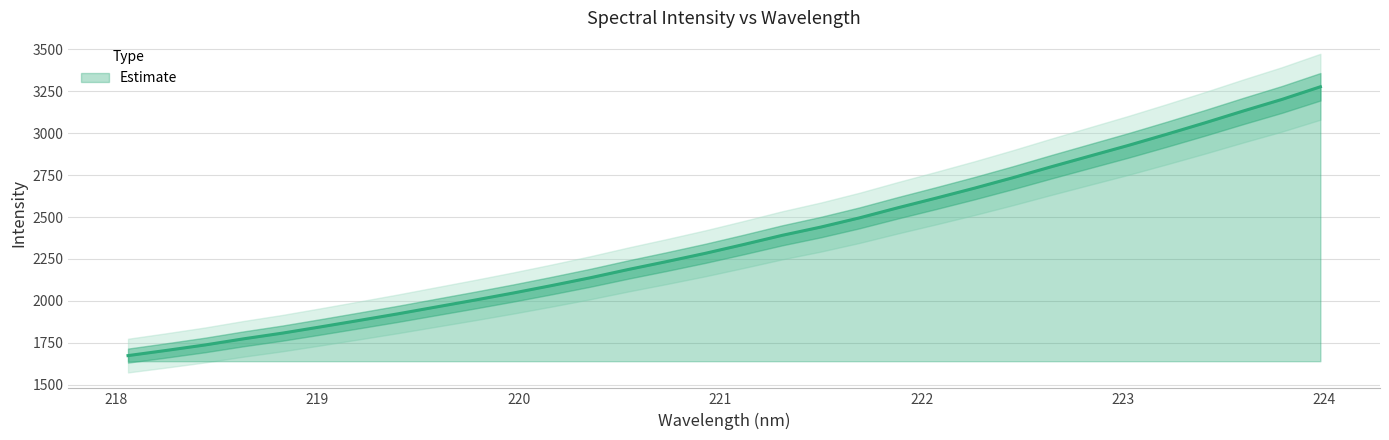

What is the change in value from 221.4993 to 221.6902?

+54.6